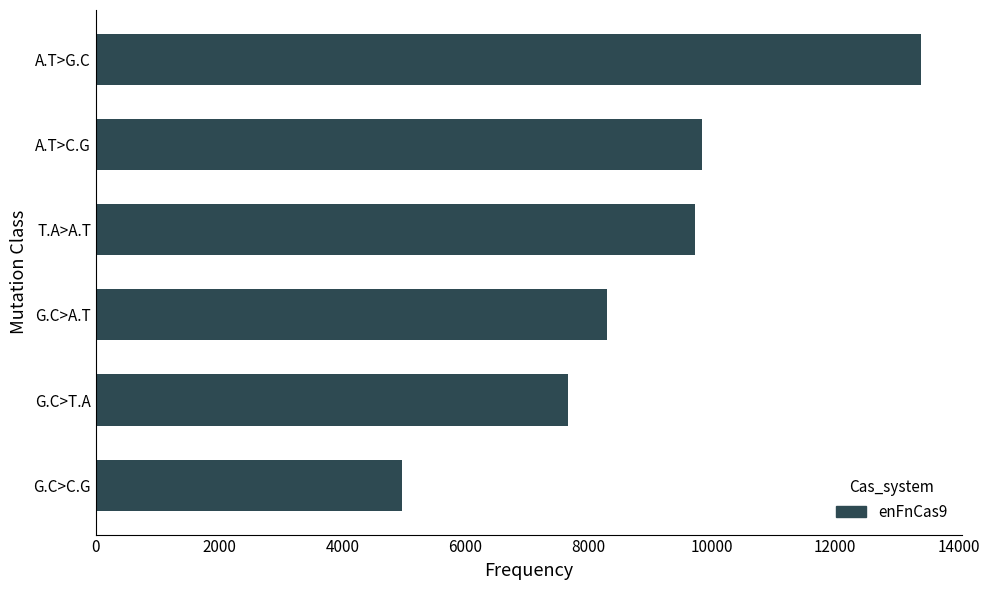

Which has a higher value, A.T>G.C or A.T>C.G?

A.T>G.C